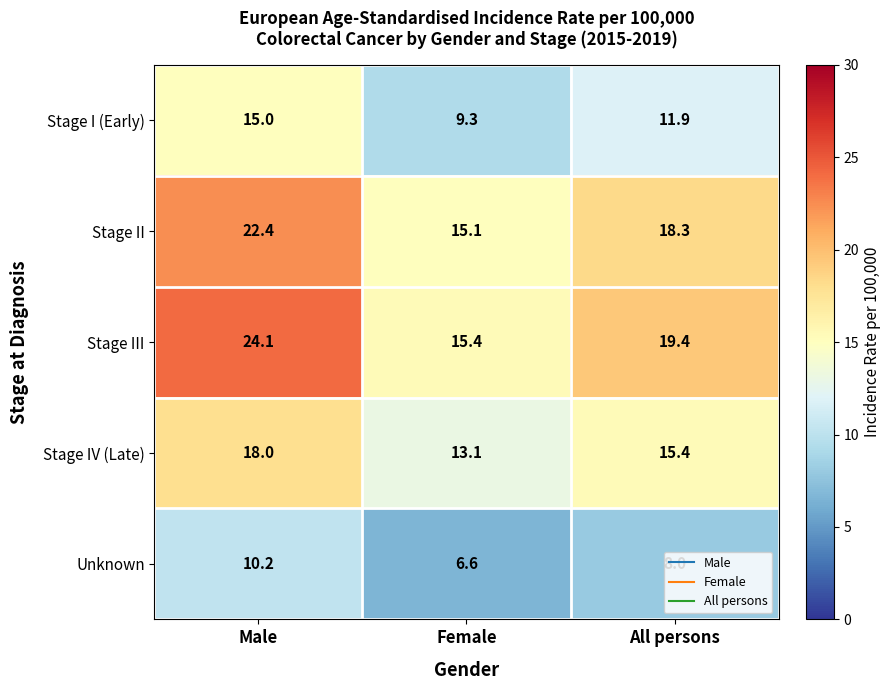

At Male, list the series in order from smallest to largest.

Unknown, Stage I (Early), Stage IV (Late), Stage II, Stage III